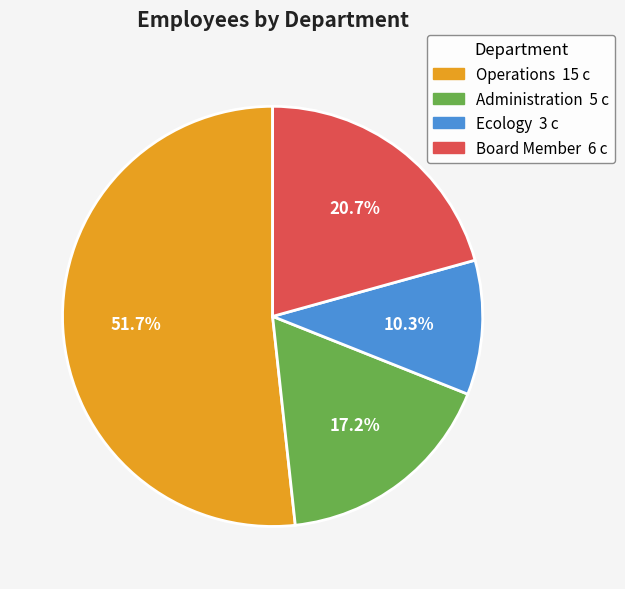

Is the sum of Board Member and Operations greater than half?

Yes